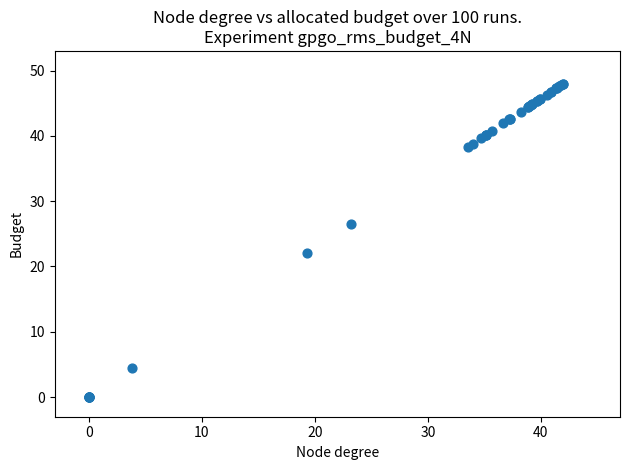

What Y value in the scatter plot is closest to 24?

22.1